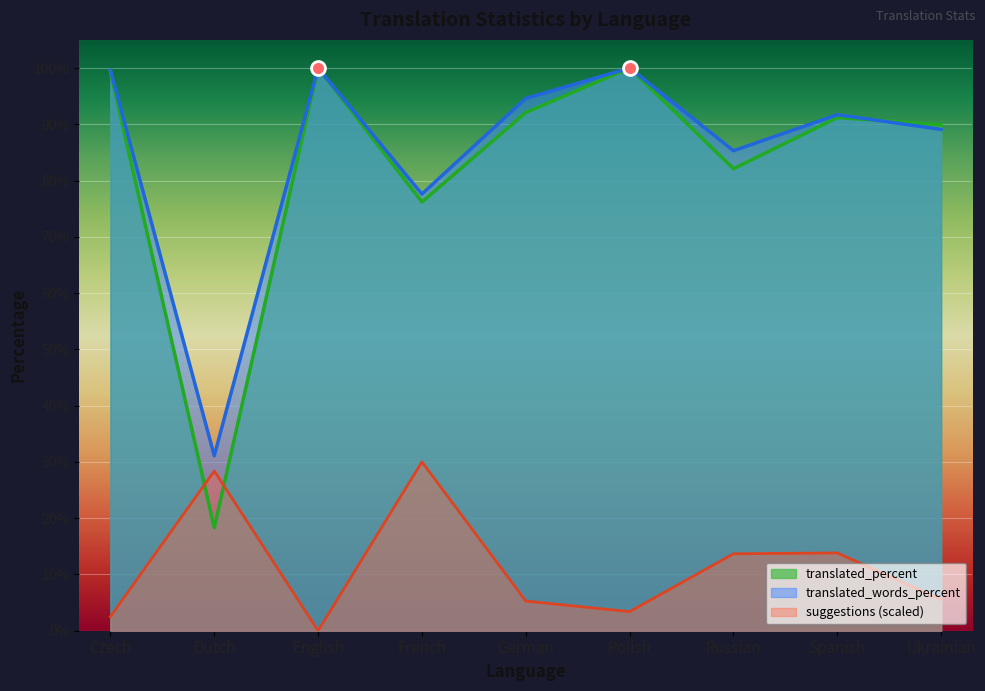

What are all the series names shown in the legend?

translated_percent, translated_words_percent, suggestions (scaled)